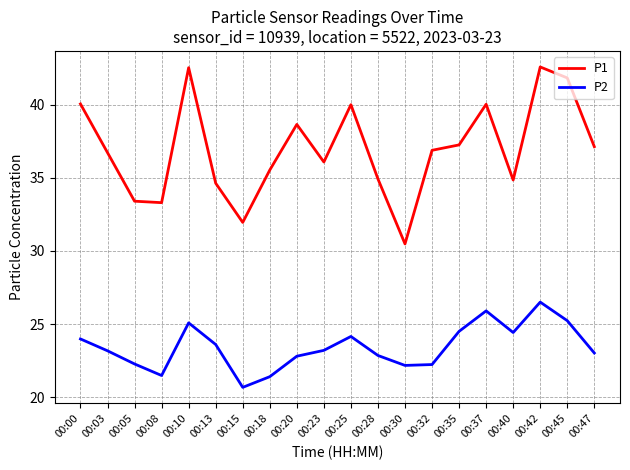

What is the sum of all P2 values?

468.6